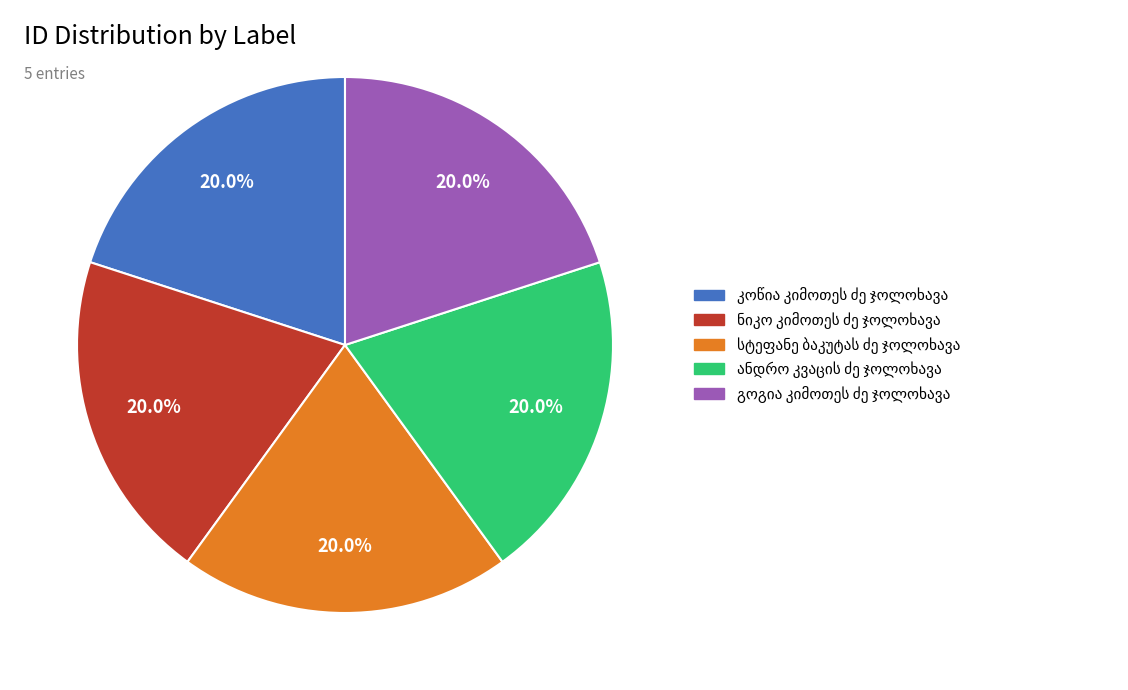

Is there a majority slice in this chart?

No